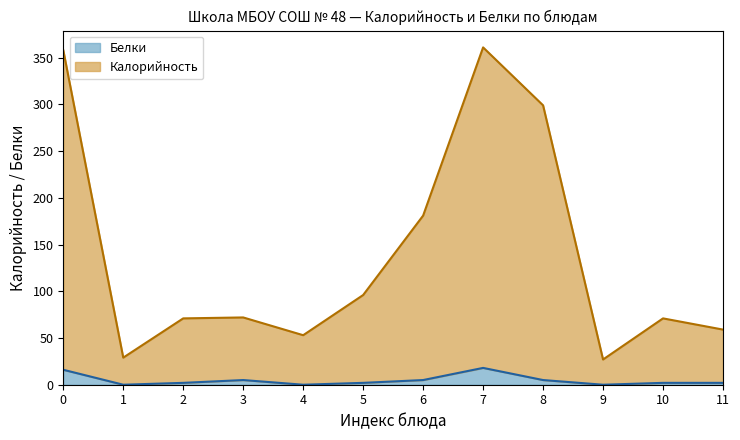

Reading left to right, what are all the values shown in this chart?

Калорийность: 358	29	71	72	53	96	181	361	299	27	71	59
Белки: 16	0	2	5	0	2	5	18	5	0	2	2